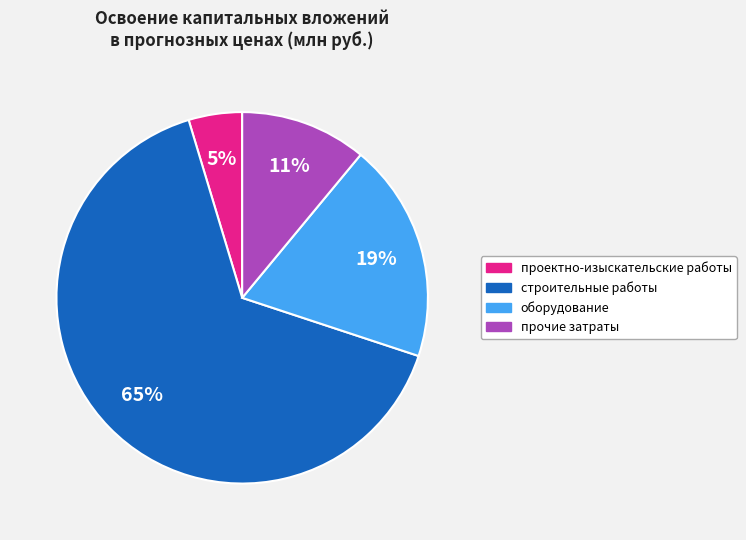

Count the number of slices in the pie.

4